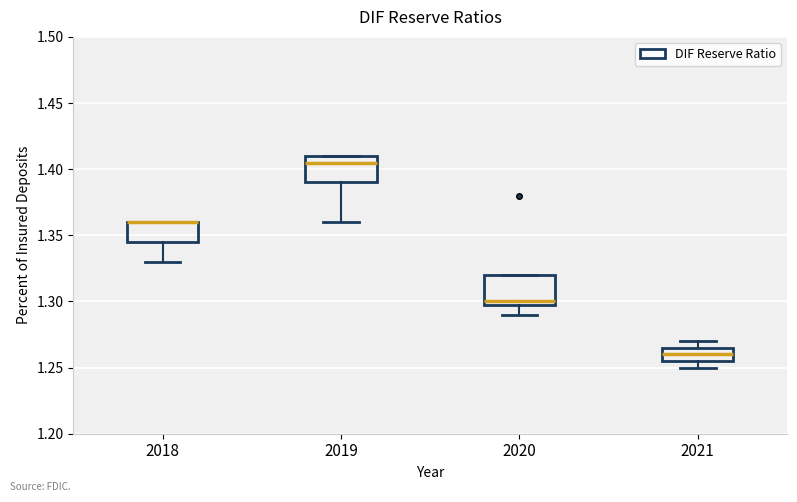

Reading left to right, read every box against the y-axis: the position of its median line, the range the box covers, and the ends of its whiskers. The values are not printed on the chart, so give them approximately, as read against the axis.

2018: median 1.360 (drawn on the box's upper edge), box 1.345 to 1.360, whiskers 1.330 to 1.360
2019: median 1.405, box 1.390 to 1.410, whiskers 1.360 to 1.410
2020: median 1.300 (just above the box's lower edge), box 1.300 to 1.320, whiskers 1.290 to 1.320
2021: median 1.260, box 1.255 to 1.265, whiskers 1.250 to 1.270